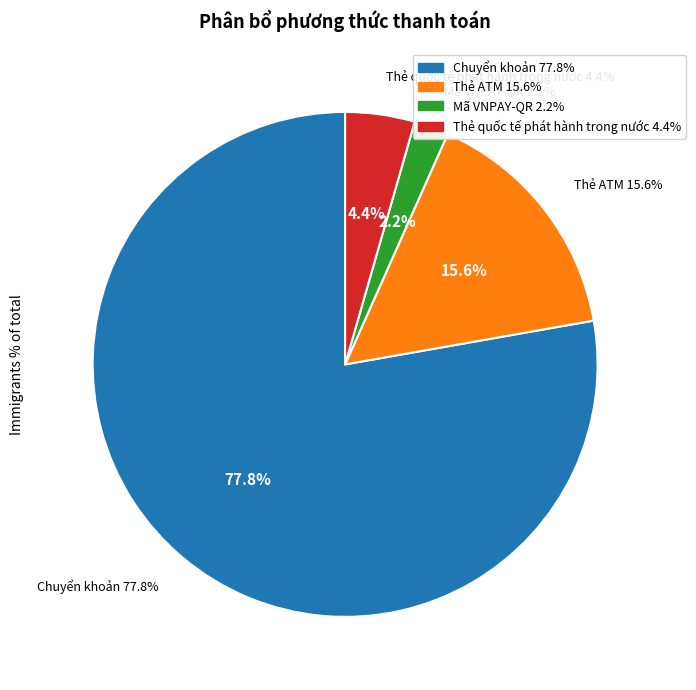

To the nearest percent, what is the difference between the largest and smallest slice percentages?

76%